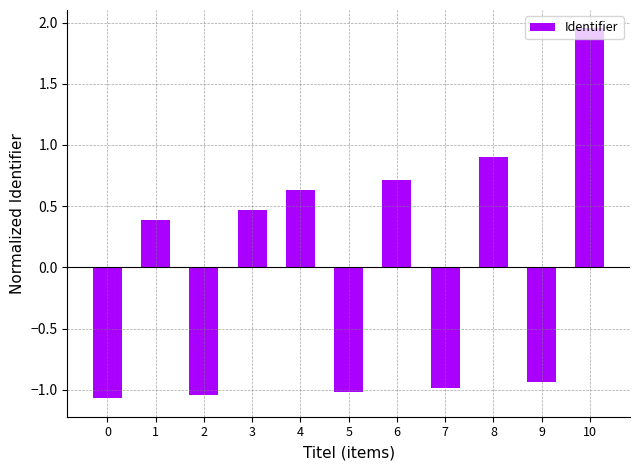

List the labels in order of value, largest first.

10, 8, 6, 4, 3, 1, 9, 7, 5, 2, 0